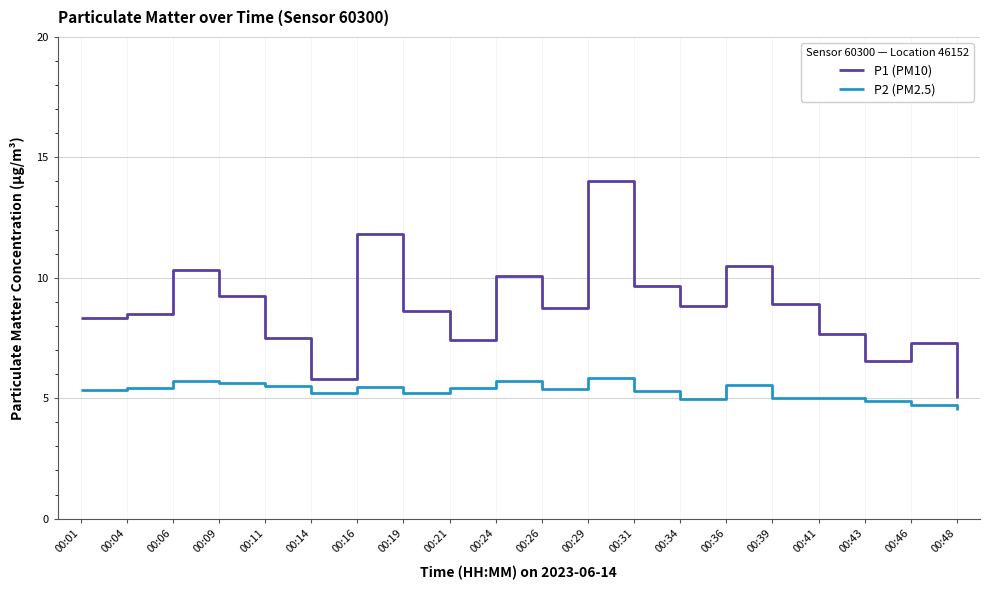

Where does the P1 (PM10) series first go above 8?

00:01